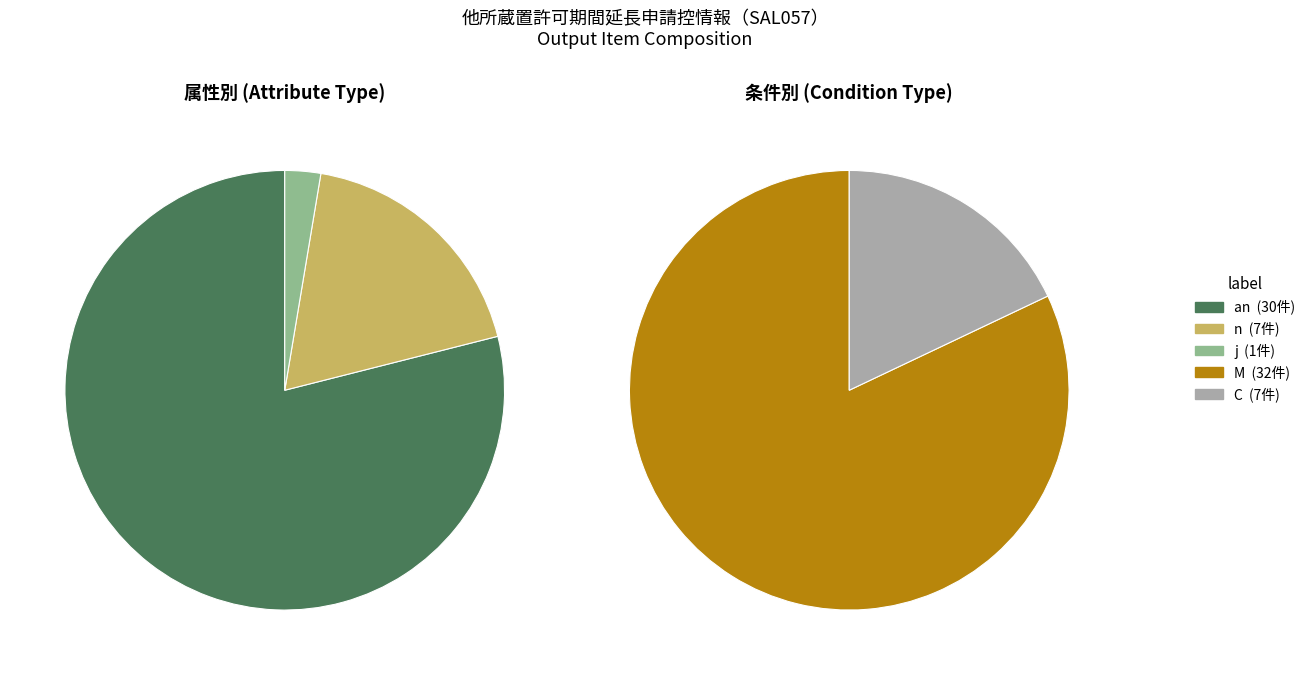

How many segments does this pie chart have?

3